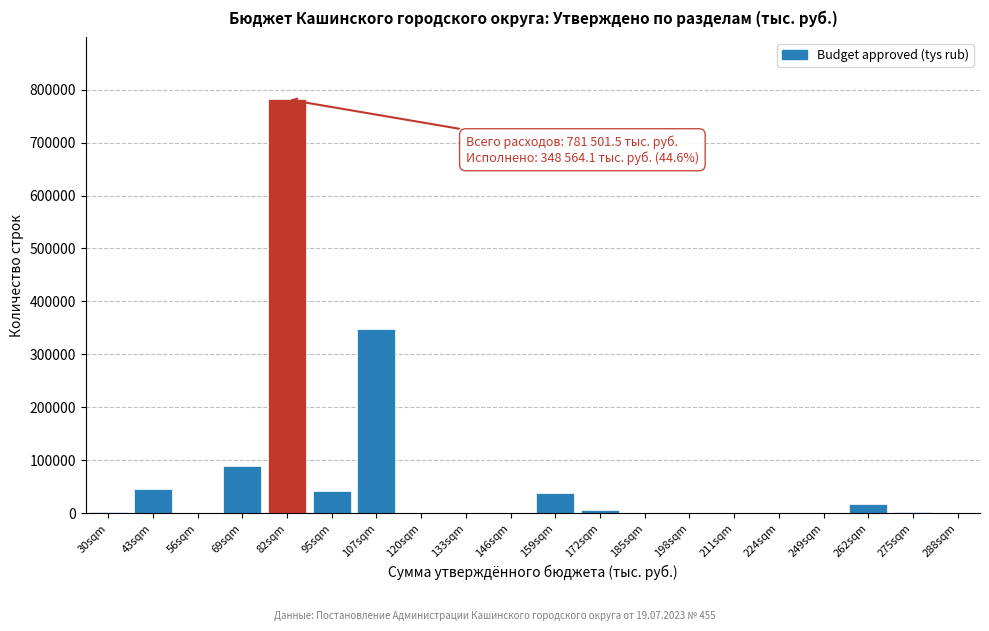

Which label corresponds to the largest value in the chart?

82sqm